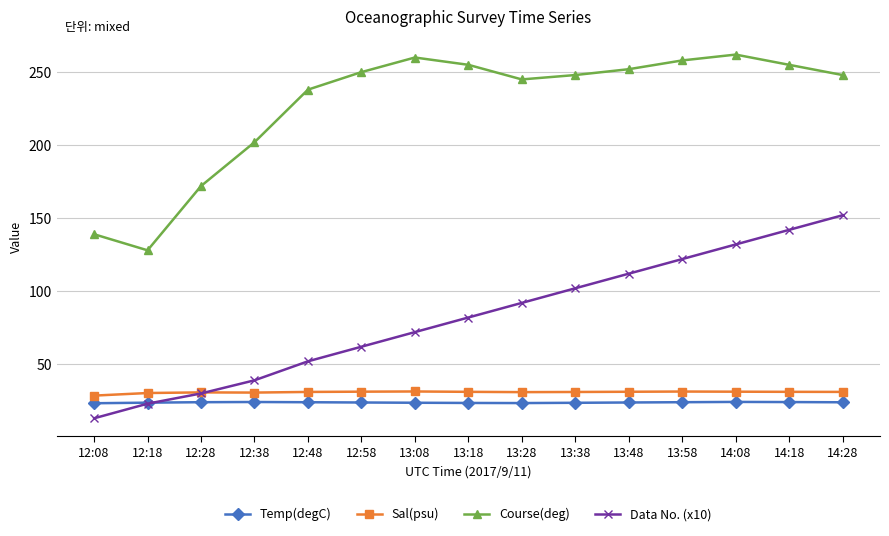

True or false: Course(deg) and Sal(psu) intersect in this chart.

False